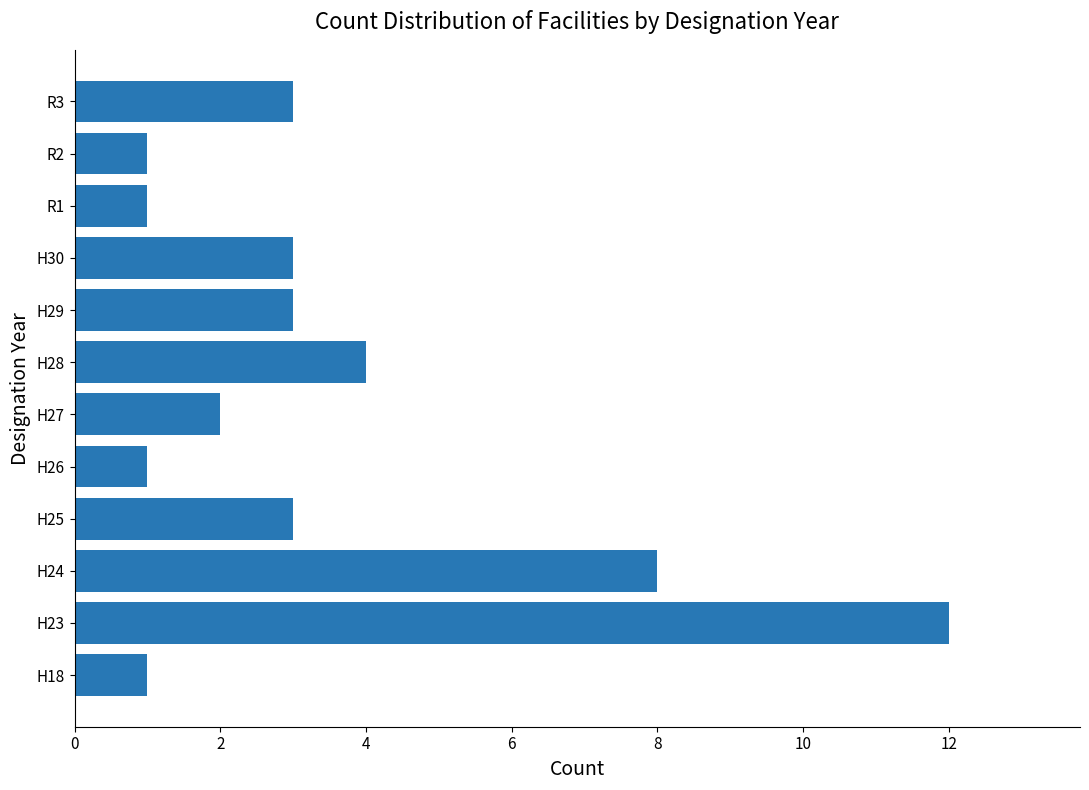

Which has a higher value, R1 or H27?

H27